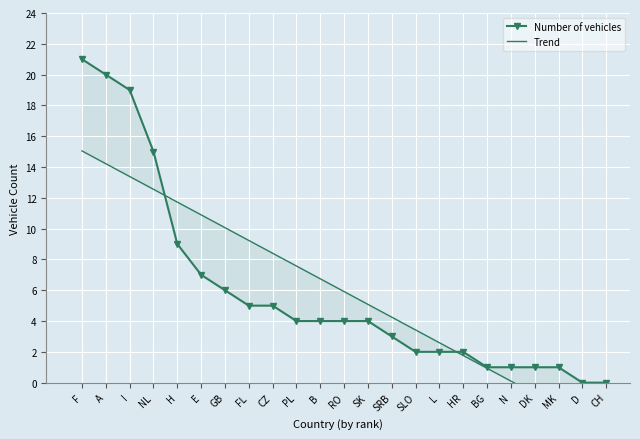

Rank the categories by Trend value from highest to lowest.

F, A, I, NL, H, E, GB, FL, CZ, PL, B, RO, SK, SRB, SLO, L, HR, BG, N, DK, MK, D, CH